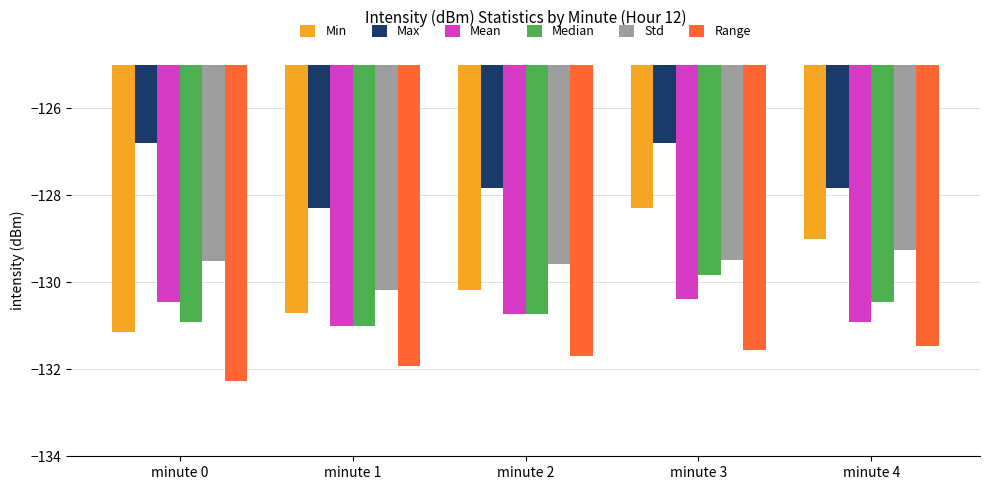

Reading left to right, list all the values displayed in this chart.

Min: minute 0=-131.1	minute 1=-130.7	minute 2=-130.2	minute 3=-128.3	minute 4=-129.0
Max: minute 0=-126.8	minute 1=-128.3	minute 2=-127.8	minute 3=-126.8	minute 4=-127.8
Mean: minute 0=-130.4	minute 1=-131.0	minute 2=-130.7	minute 3=-130.4	minute 4=-130.9
Median: minute 0=-130.9	minute 1=-131.0	minute 2=-130.7	minute 3=-129.8	minute 4=-130.4
Std: minute 0=-129.5	minute 1=-130.2	minute 2=-129.6	minute 3=-129.5	minute 4=-129.3
Range: minute 0=-132.3	minute 1=-131.9	minute 2=-131.7	minute 3=-131.6	minute 4=-131.5